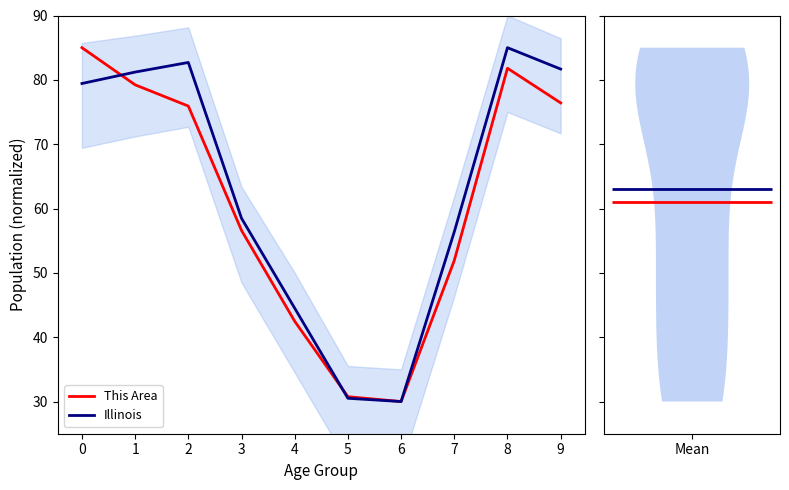

At which category does Illinois reach its first local peak?

2